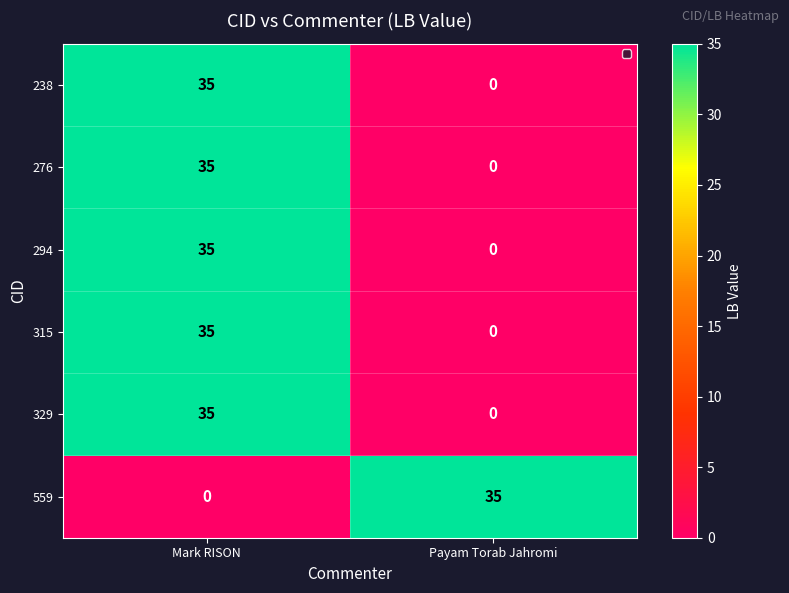

At which category is the sum across all series the highest?

Mark RISON